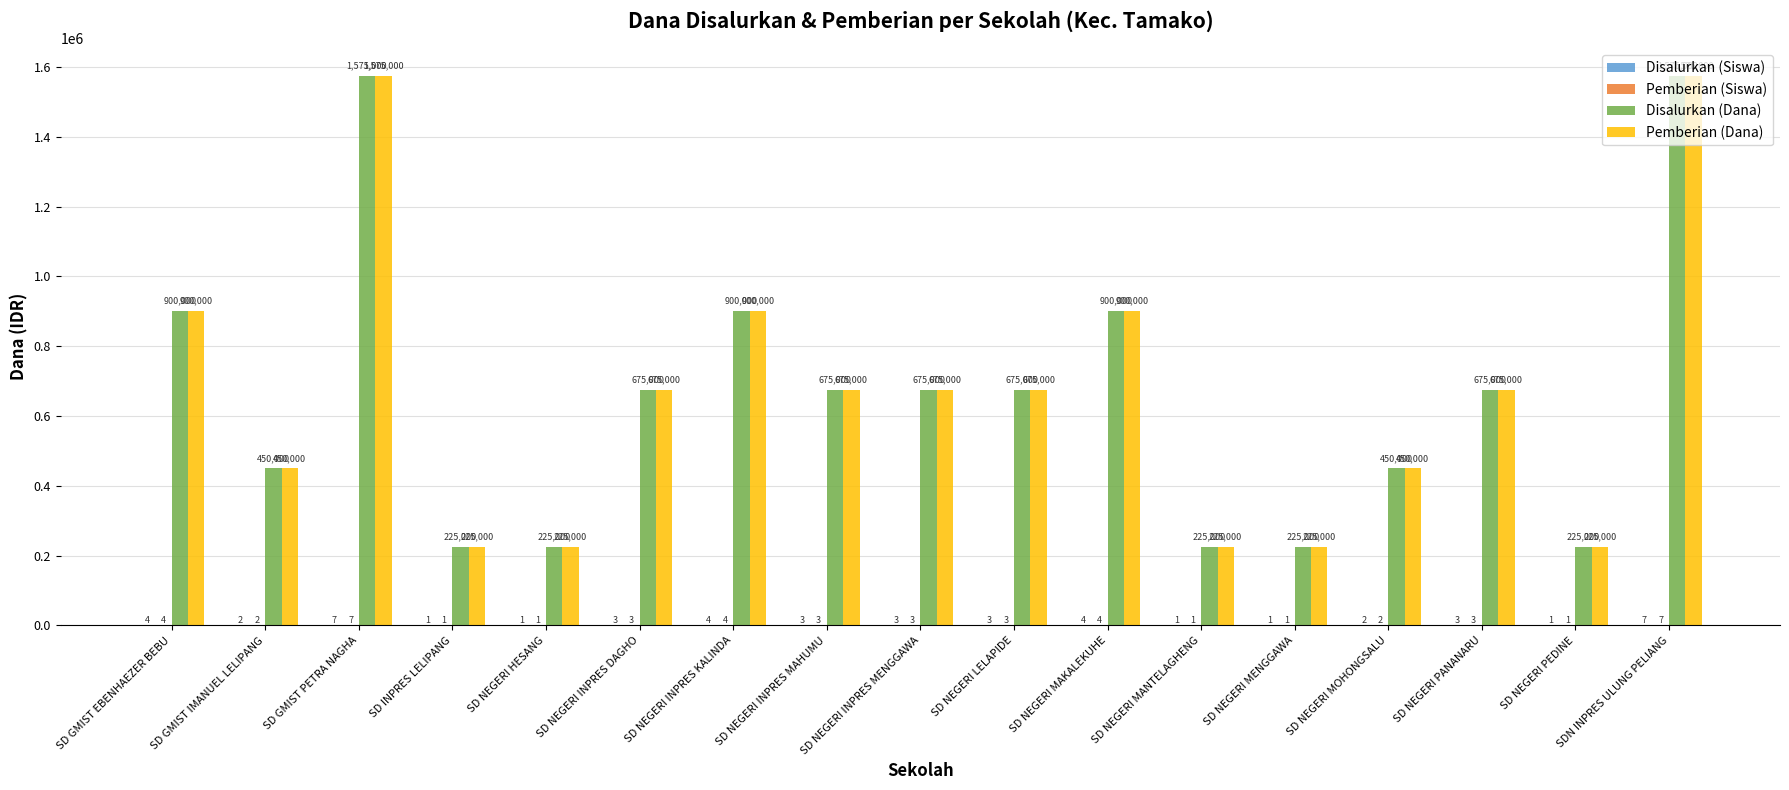

What is the sum of the Pemberian (Dana) values at SD GMIST IMANUEL LELIPANG and SD GMIST EBENHAEZER BEBU?

1350000